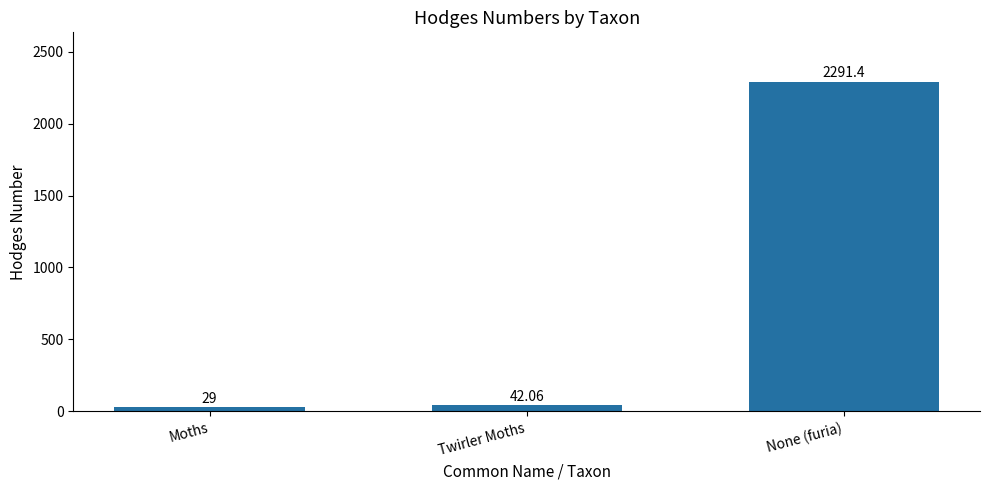

What is the ratio of the value at Moths to the value at Twirler Moths?

0.7